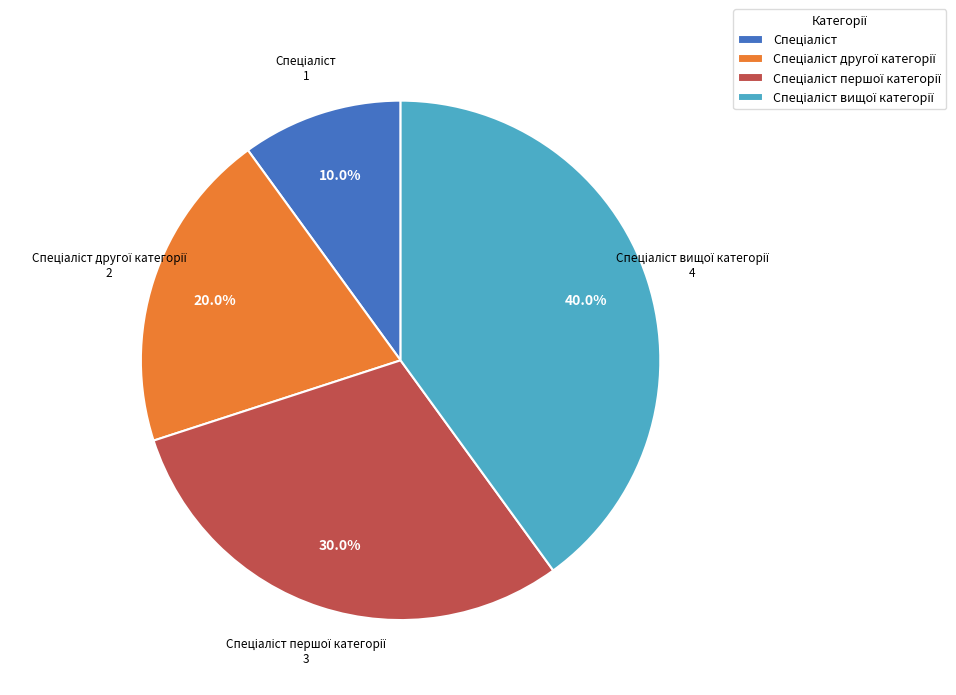

Is there a majority slice in this chart?

No